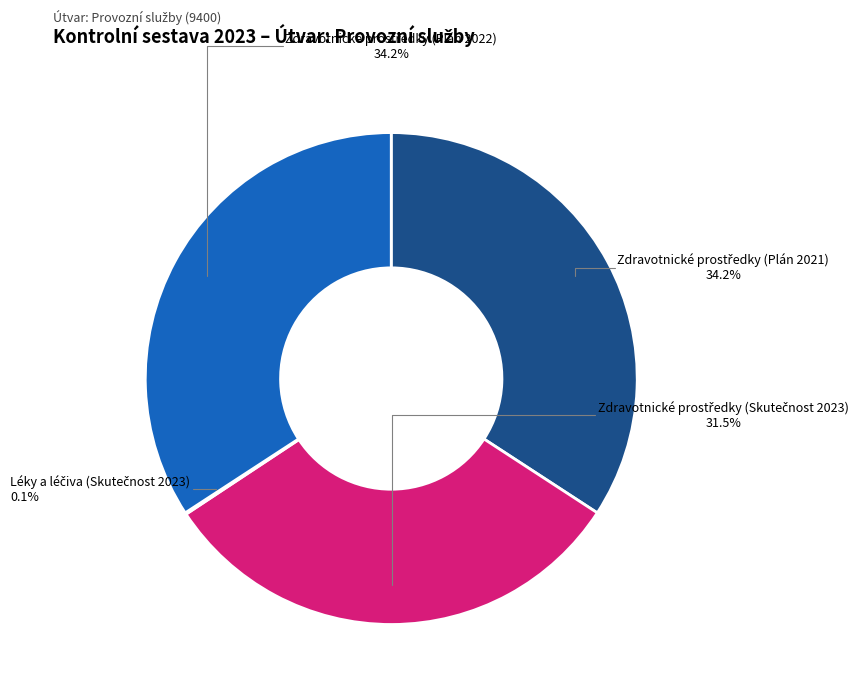

Does any single category account for the majority?

No